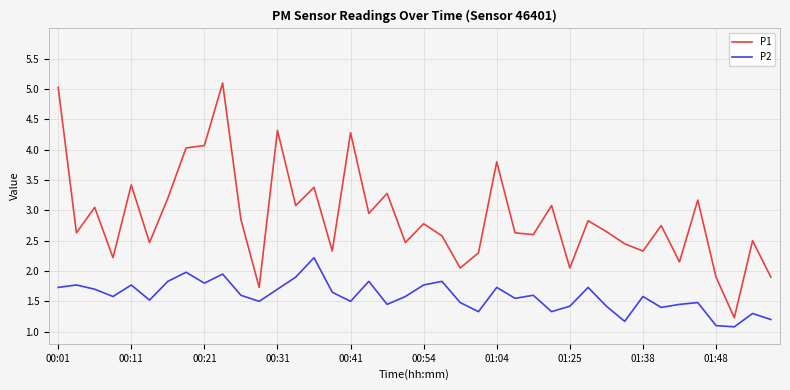

Rank the series by their average value, from highest to lowest.

P1, P2